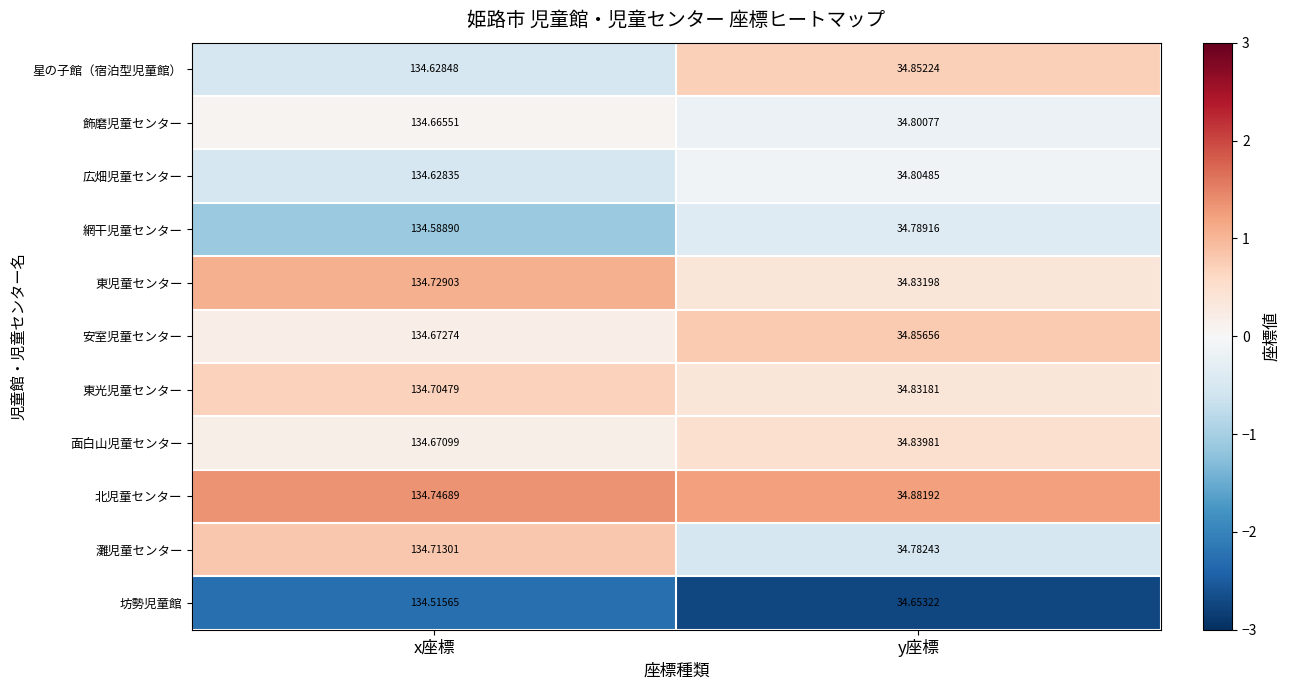

Which series has the largest range (max minus min)?

灘児童センター